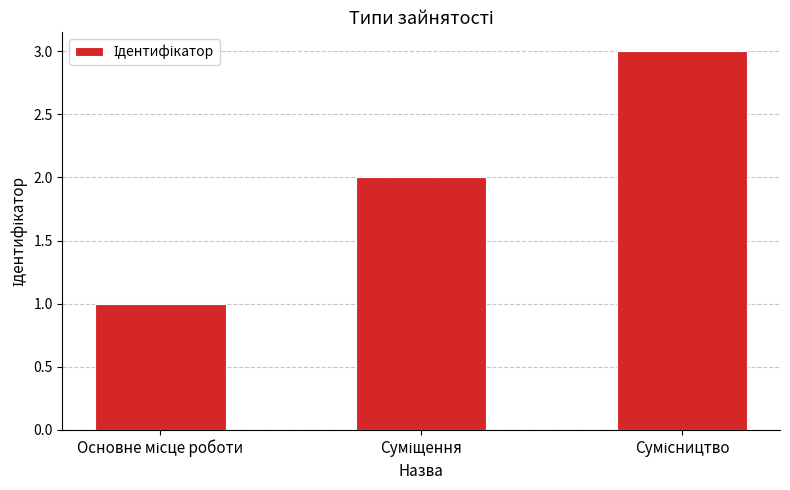

What is the difference between the maximum and minimum values?

2